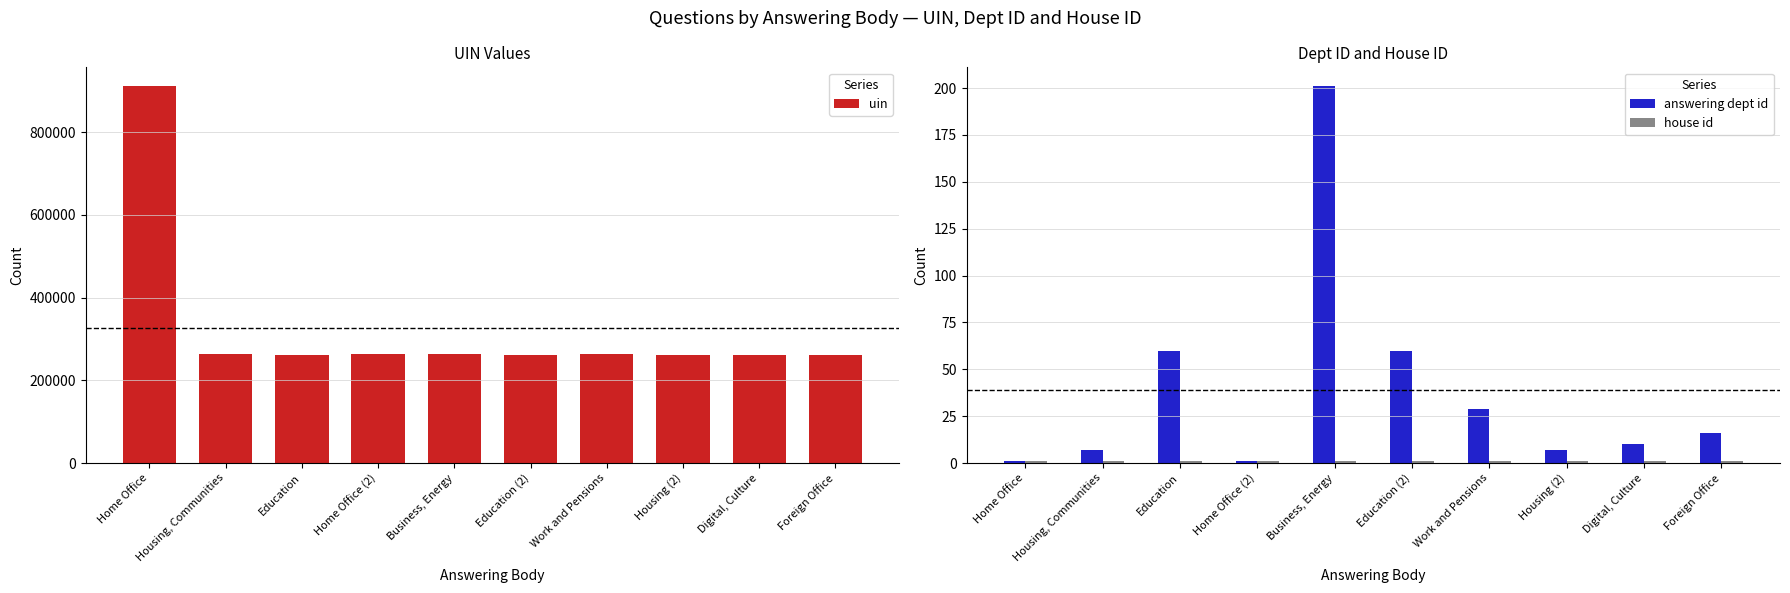

Reading left to right, extract all data points from this chart.

uin: Home Office=911216	Housing, Communities=262413	Education=262364	Home Office (2)=262414	Business, Energy=262415	Education (2)=262365	Work and Pensions=262407	Housing (2)=262359	Digital, Culture=262360	Foreign Office=262239
answering dept id: Home Office=1	Housing, Communities=7	Education=60	Home Office (2)=1	Business, Energy=201	Education (2)=60	Work and Pensions=29	Housing (2)=7	Digital, Culture=10	Foreign Office=16
house id: Home Office=1	Housing, Communities=1	Education=1	Home Office (2)=1	Business, Energy=1	Education (2)=1	Work and Pensions=1	Housing (2)=1	Digital, Culture=1	Foreign Office=1